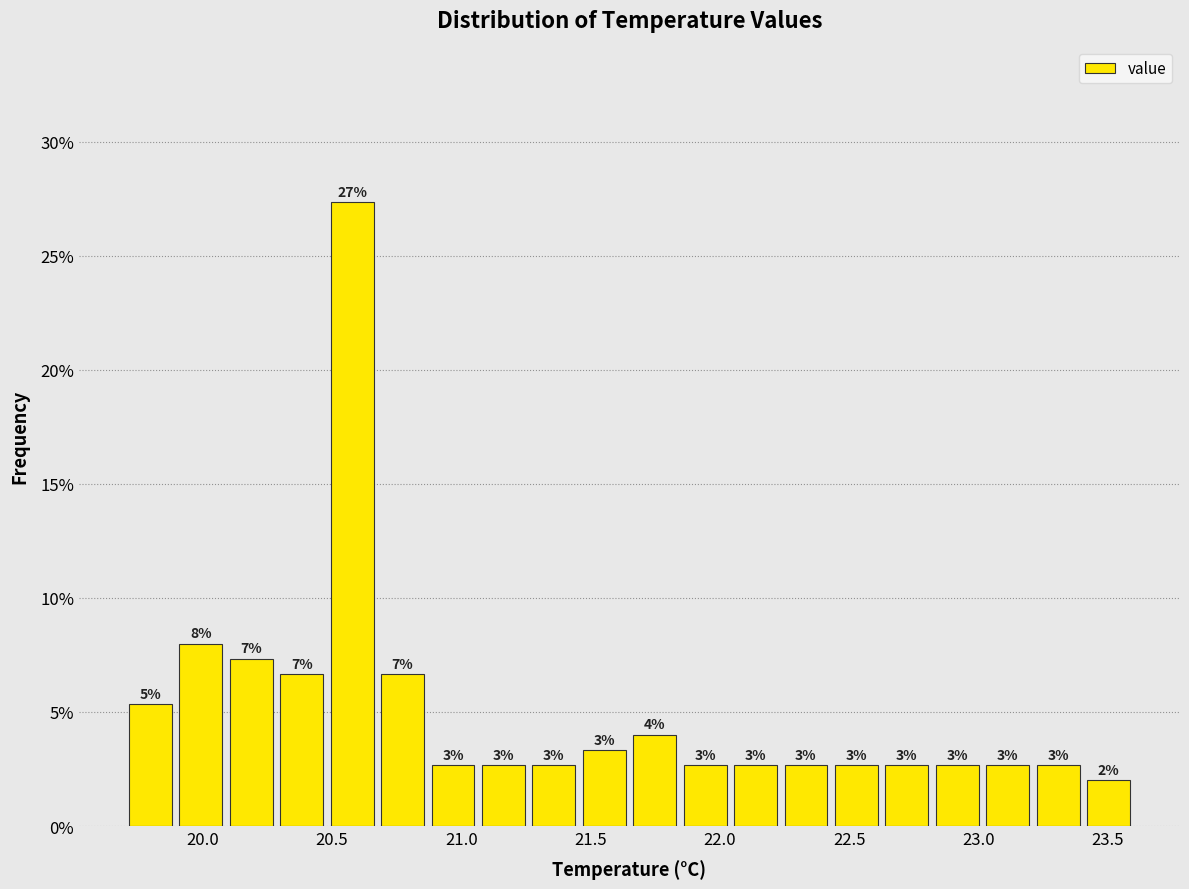

Read against the x-axis, roughly where is the centre of the tallest bar?

20.60